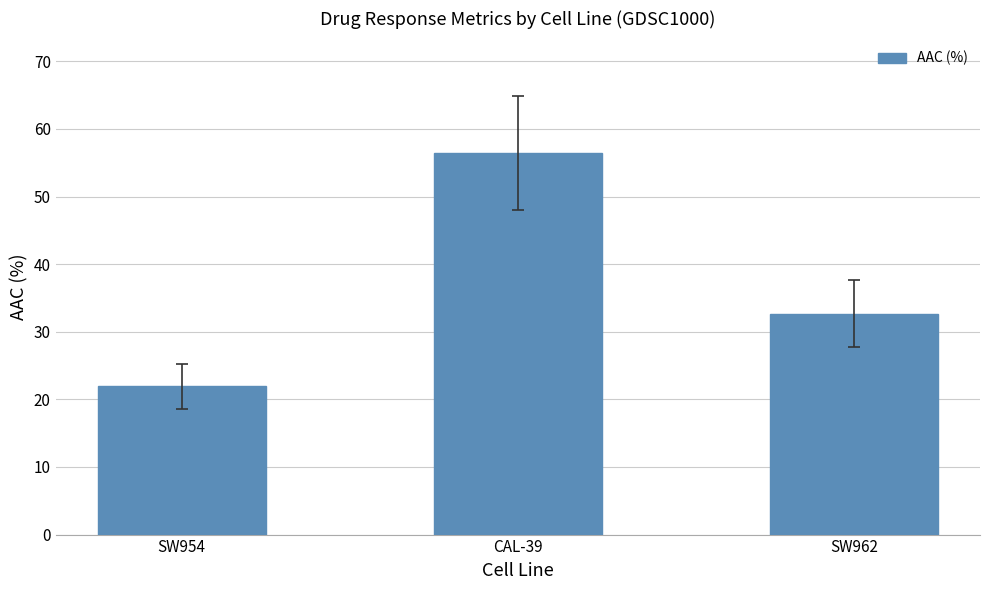

What is the value of the 3rd bar from the left?

32.7